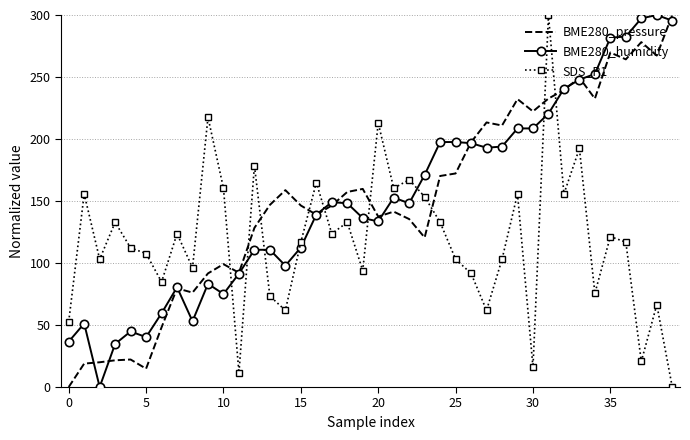

True or false: BME280_pressure and SDS_P1 cross at least once.

True